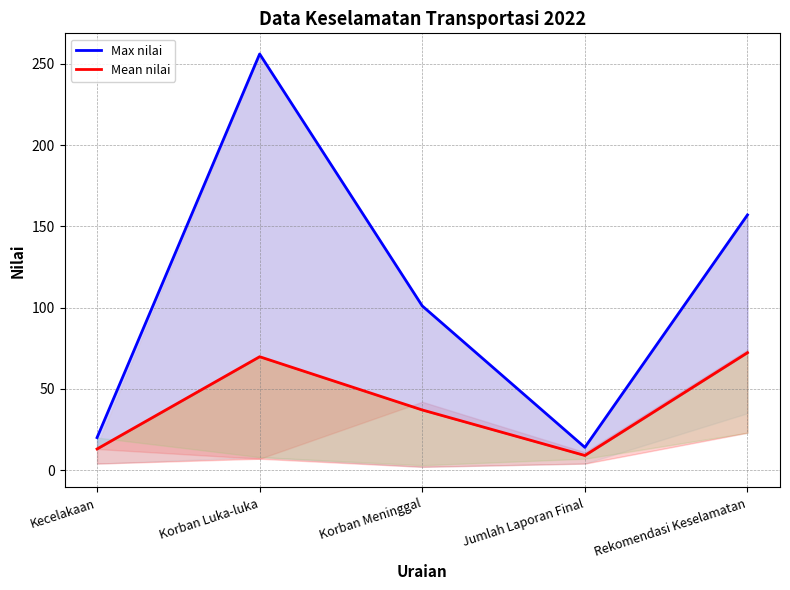

At which category does Mean nilai reach its first local valley?

Jumlah Laporan Final